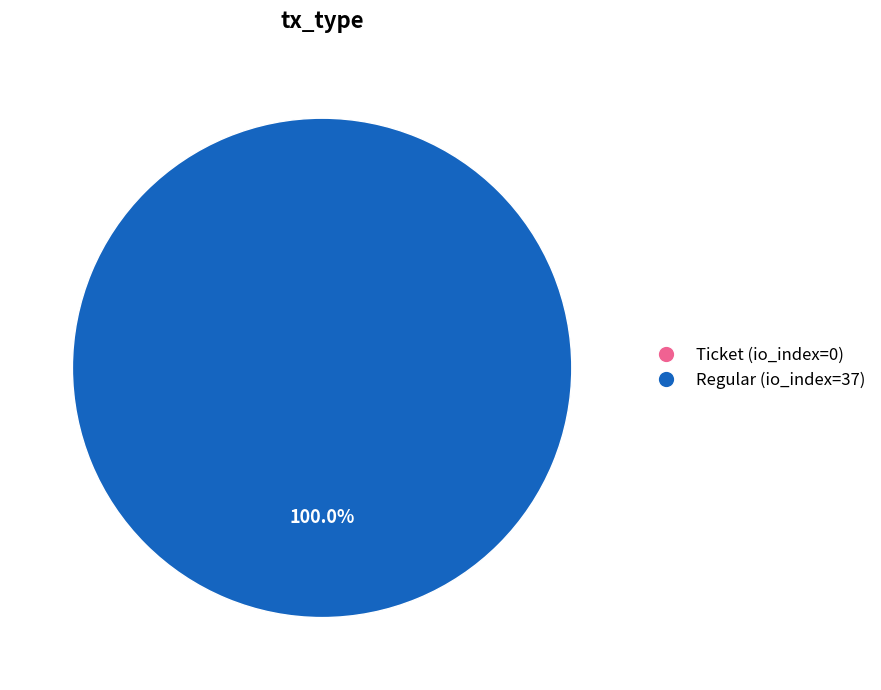

What percentage do Ticket (io_index=0) and Regular (io_index=37) together represent?

100.0%